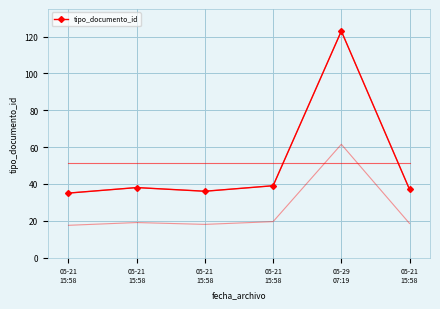

Reading right to left, what are all the values shown in this chart?

37	123	39	36	38	35